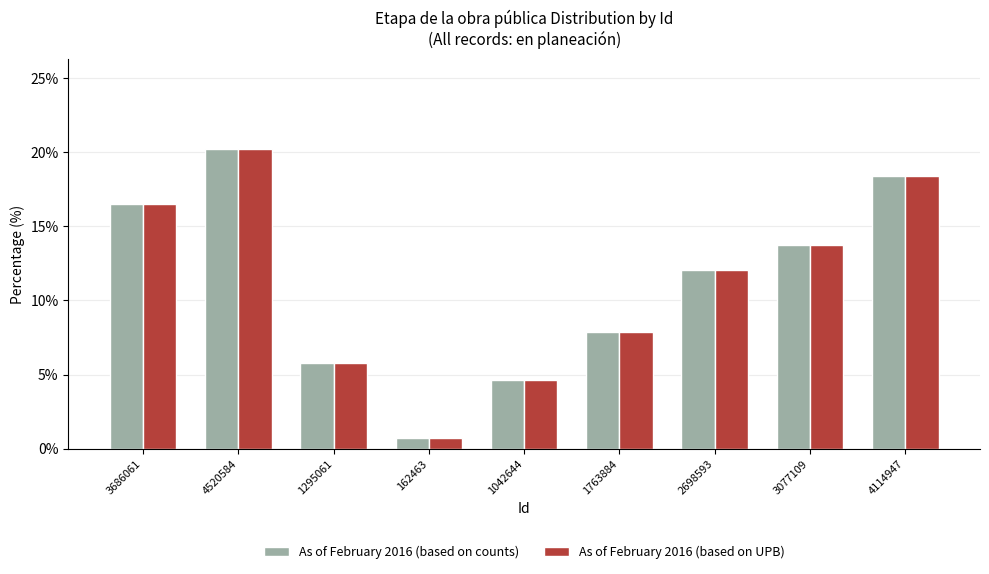

List the labels in order of As of February 2016 (based on counts) value, smallest first.

162463, 1042644, 1295061, 1763884, 2698593, 3077109, 3686061, 4114947, 4520584